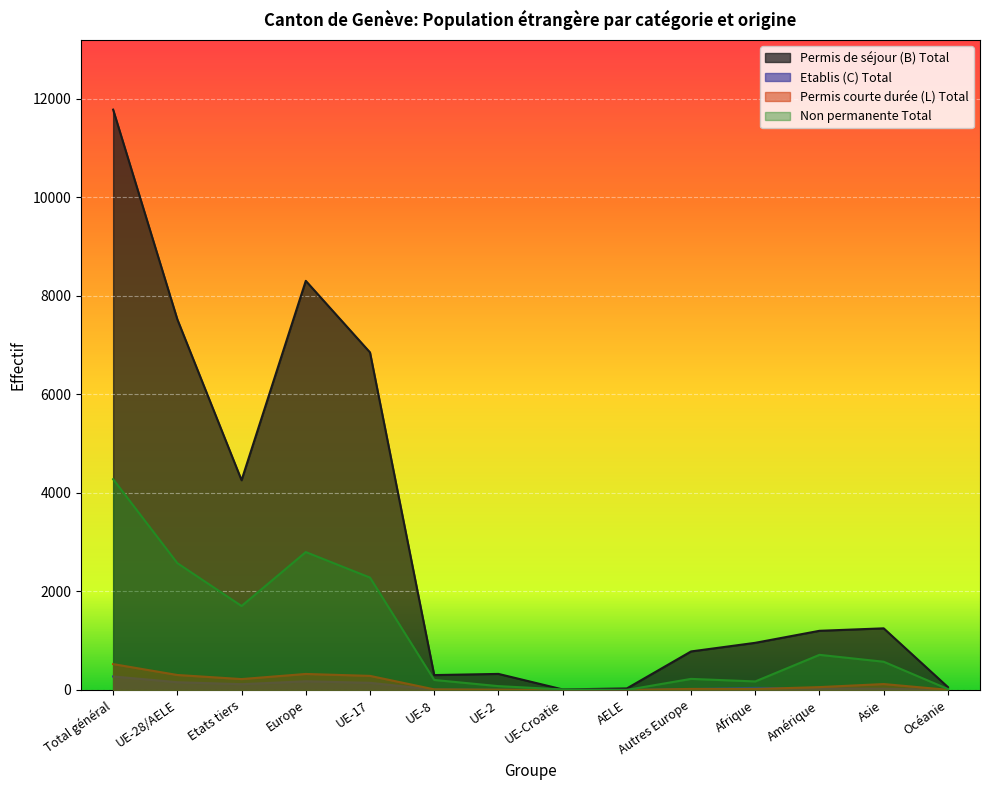

Reading right to left, list all the values displayed in this chart.

Permis de séjour (B) Total: Océanie=58	Asie=1251	Amérique=1201	Afrique=957	Autres Europe=782	AELE=31	UE-Croatie=11	UE-2=326	UE-8=302	UE-17=6852	Europe=8304	Etats tiers=4257	UE-28/AELE=7522	Total général=11779
Etablis (C) Total: Océanie=1	Asie=24	Amérique=30	Afrique=43	Autres Europe=19	AELE=1	UE-Croatie=0	UE-2=3	UE-8=8	UE-17=145	Europe=176	Etats tiers=117	UE-28/AELE=157	Total général=274
Permis courte durée (L) Total: Océanie=3	Asie=120	Amérique=58	Afrique=19	Autres Europe=21	AELE=0	UE-Croatie=0	UE-2=6	UE-8=12	UE-17=286	Europe=325	Etats tiers=221	UE-28/AELE=304	Total général=525
Non permanente Total: Océanie=19	Asie=573	Amérique=713	Afrique=173	Autres Europe=225	AELE=1	UE-Croatie=11	UE-2=78	UE-8=203	UE-17=2281	Europe=2799	Etats tiers=1704	UE-28/AELE=2574	Total général=4278